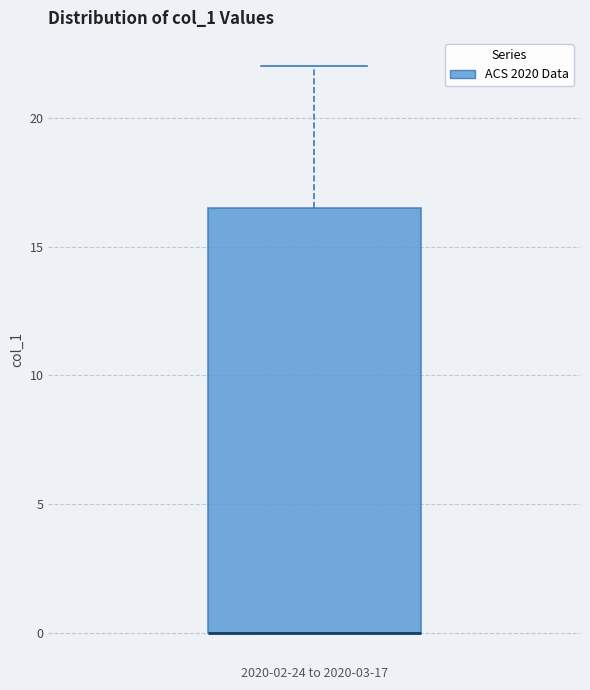

Transcribe this box plot: give where the median line is, the range the box spans, and where the two whiskers end, as read against the y-axis. The values are not printed on the chart, so give them approximately, as read against the axis.

median 0.0 (drawn on the box's lower edge), box 0.0 to 16.5, whiskers 0.0 to 22.0